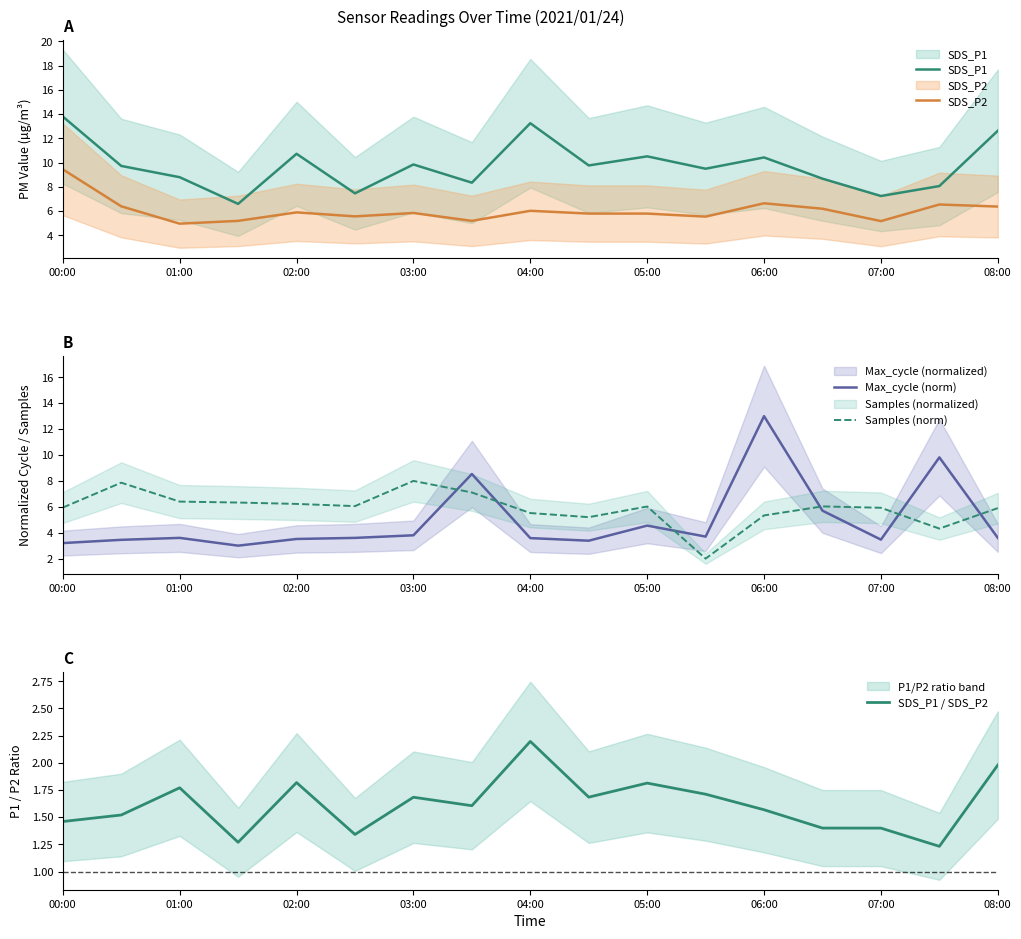

Which series has the largest total across all categories?

SDS_P1